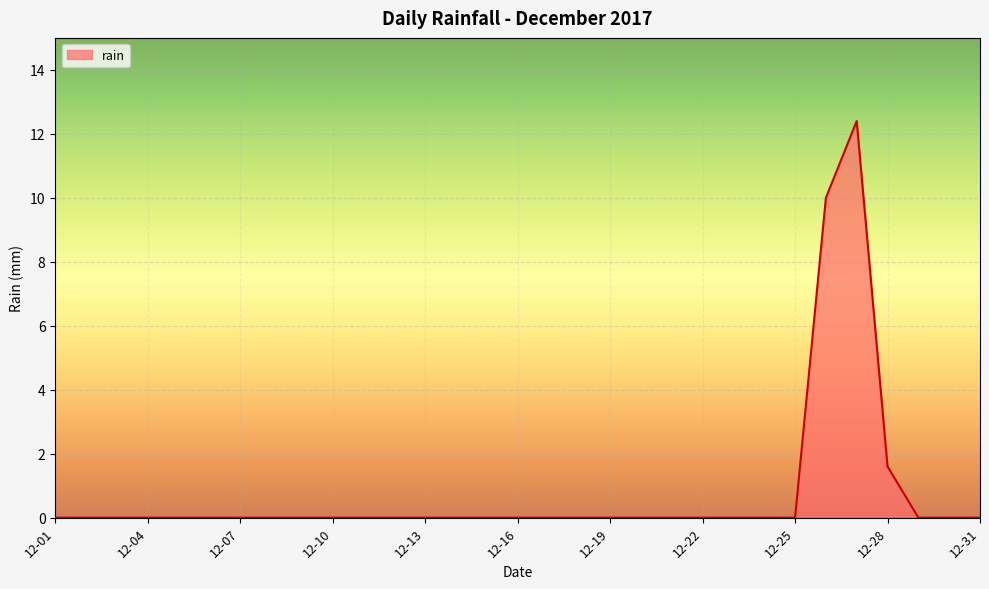

What is the difference between the maximum and minimum values?

12.4